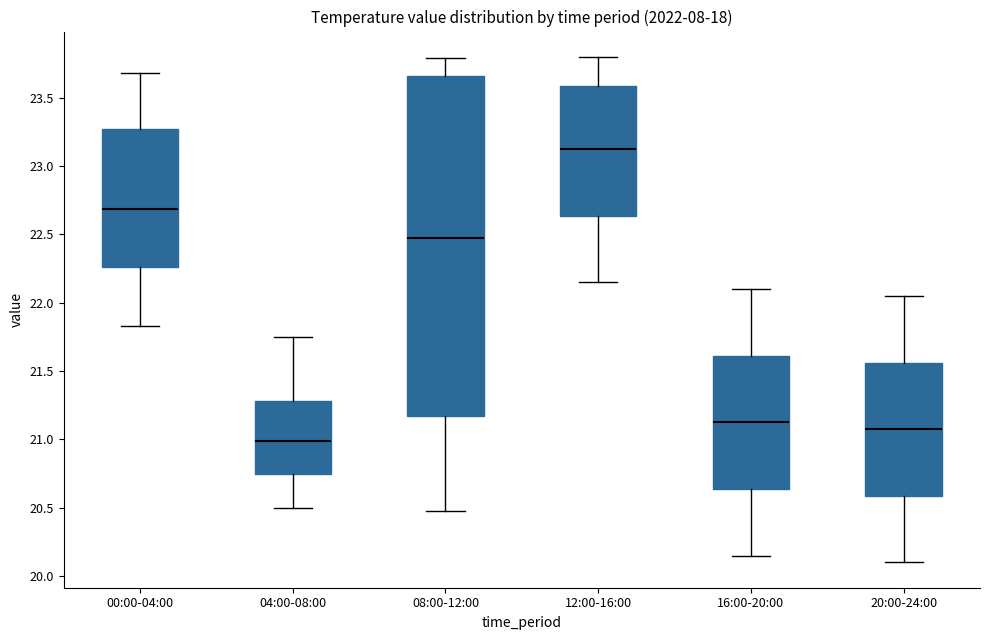

Where does the median line of the box for 12:00-16:00 sit on the y-axis? The values are not printed on the chart, so give them approximately, as read against the axis.

23.15